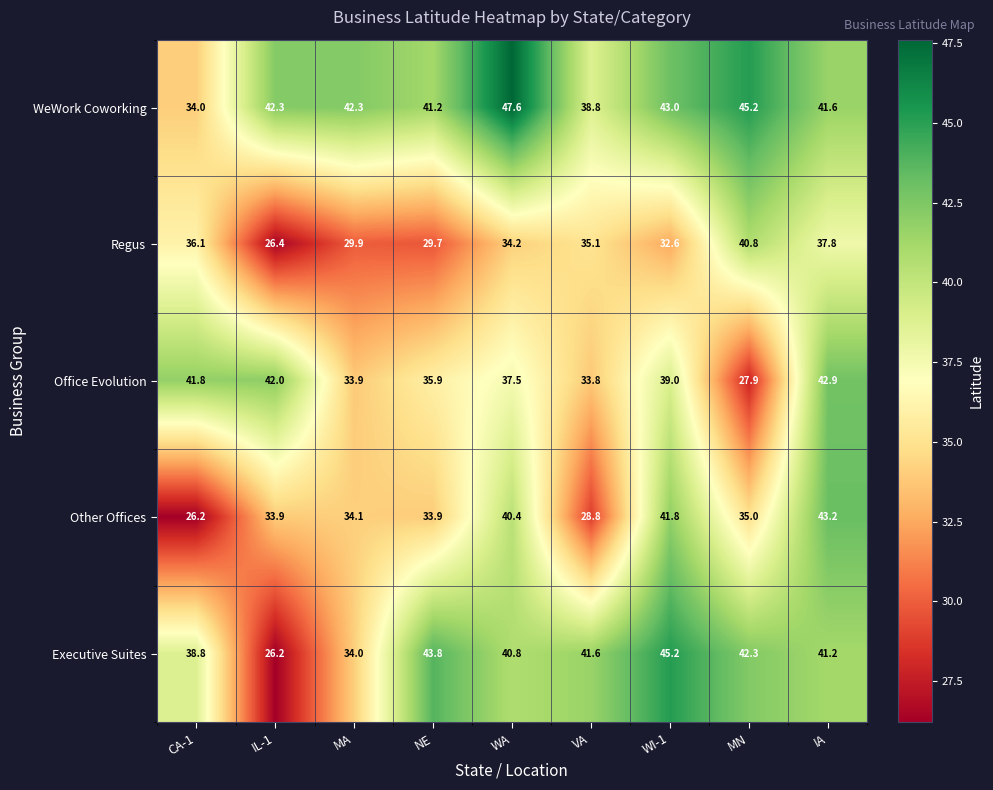

Where does the Office Evolution series first go above 37?

CA-1